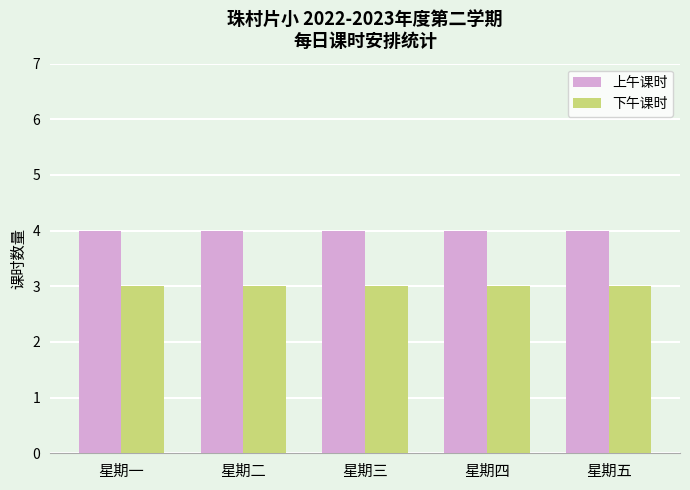

Reading left to right, extract all data points from this chart.

上午课时: 4	4	4	4	4
下午课时: 3	3	3	3	3